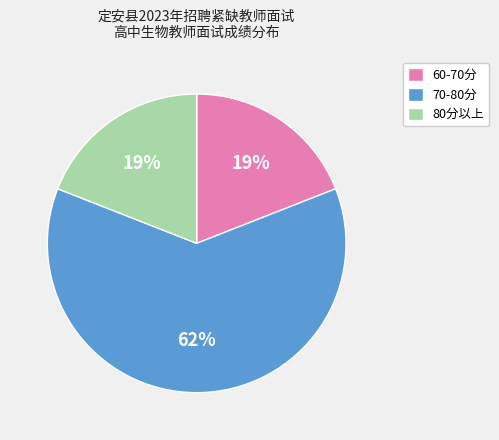

The 80分以上 slice represents 19% of the pie. True or false?

True